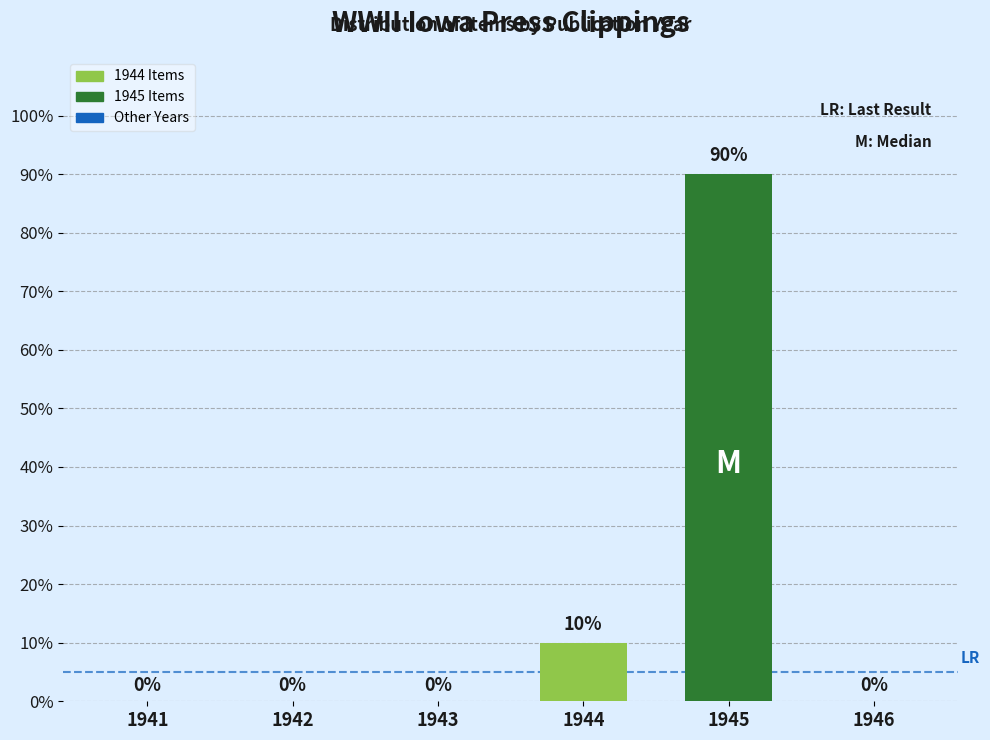

How many positive values are there?

2